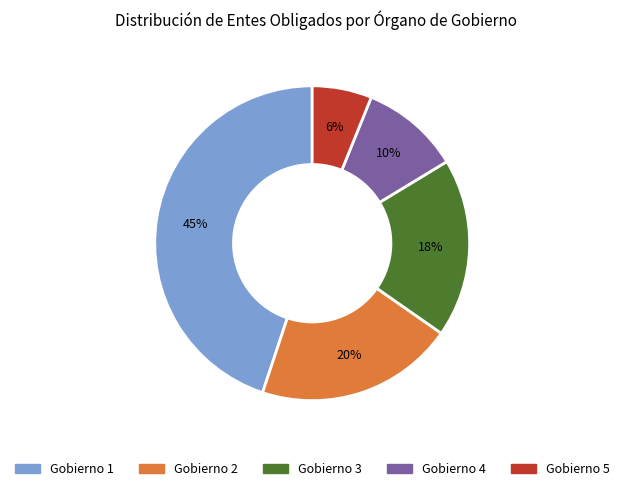

Which slice is the smallest?

Gobierno 5